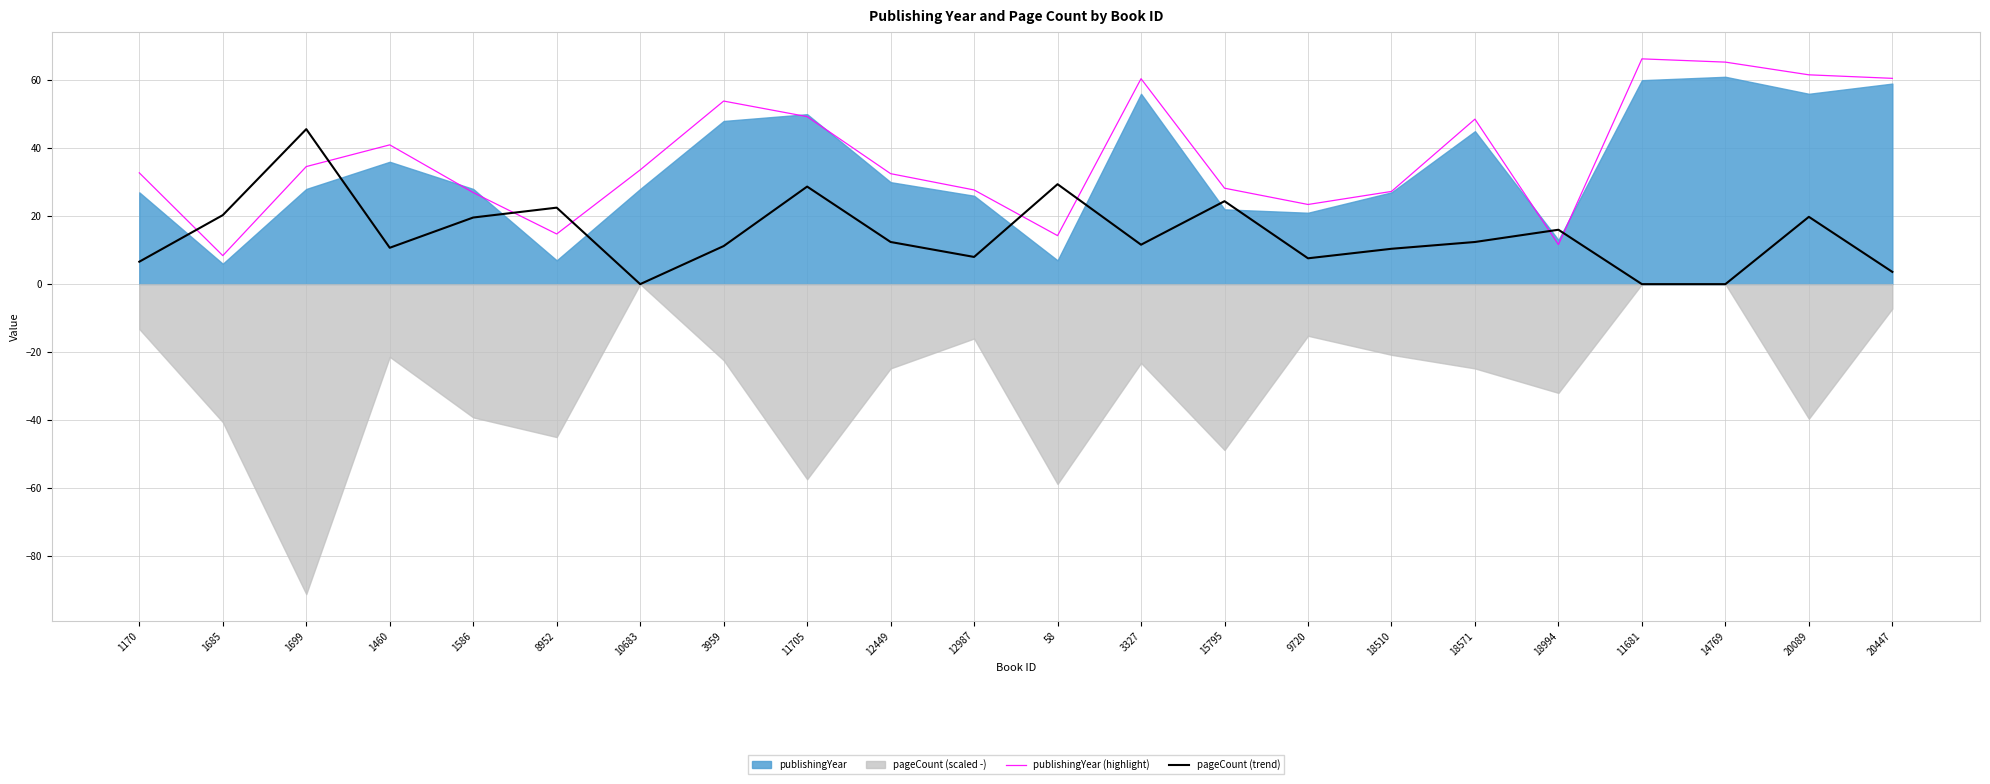

The publishingYear (highlight) series shows 8.2 at 15795. True or false?

False